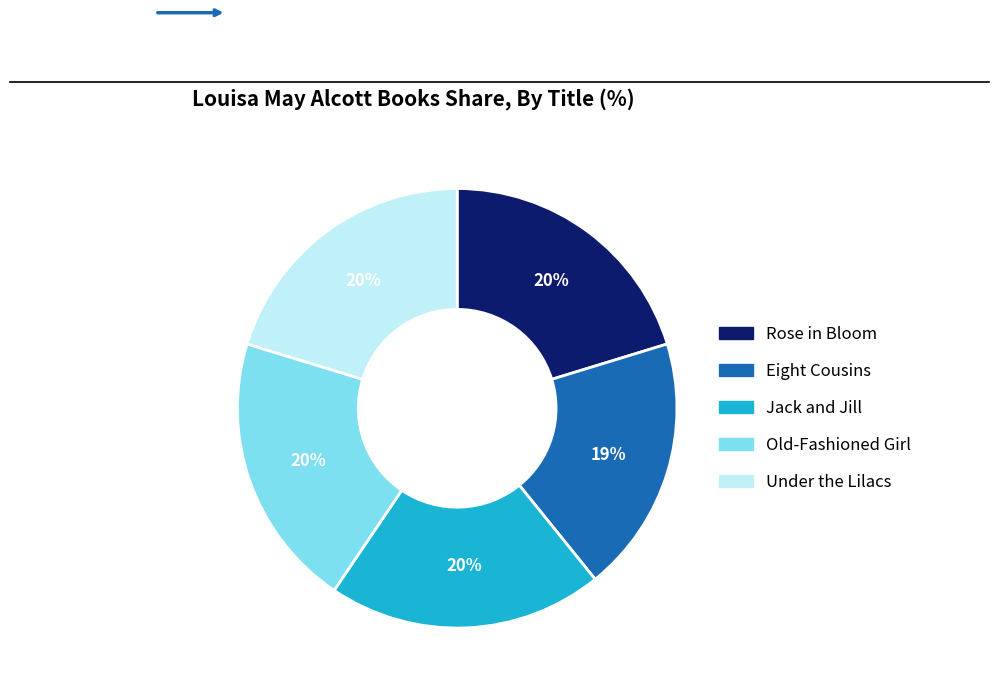

What is the ratio of the value at Under the Lilacs to the value at Jack and Jill?

1.0